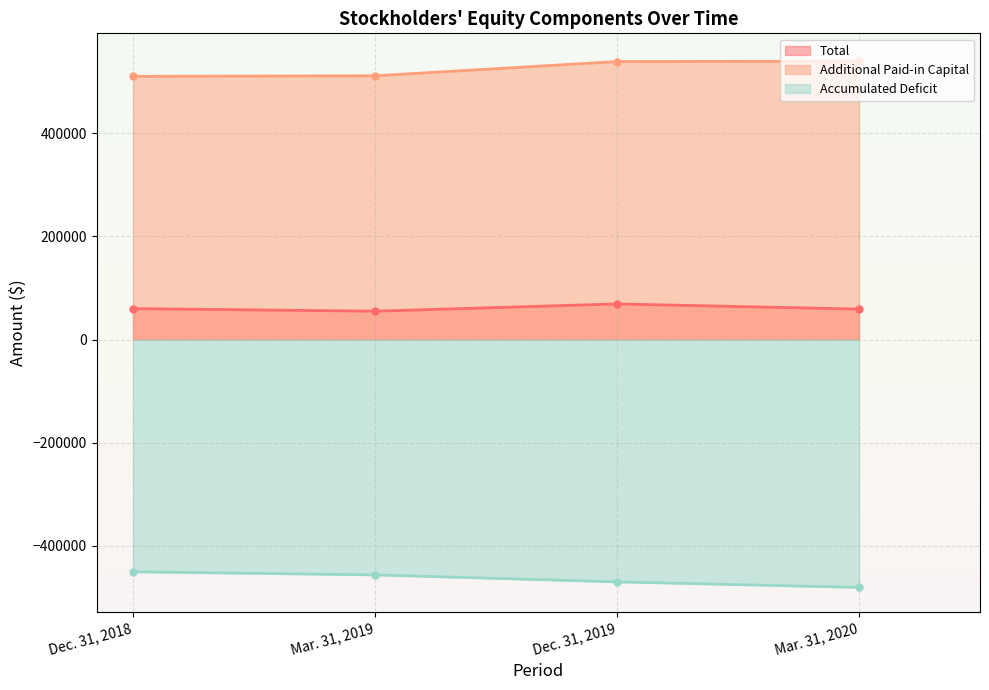

The Total series shows 24458 at Mar. 31, 2020. True or false?

False